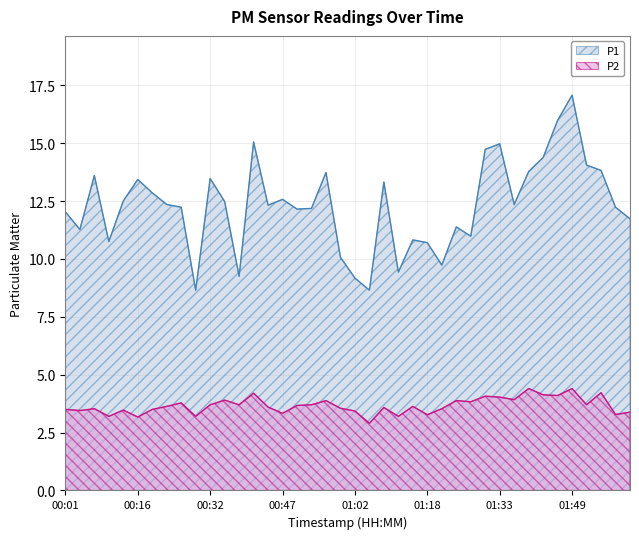

Which series changed the most between 00:16 and 01:15?

P1